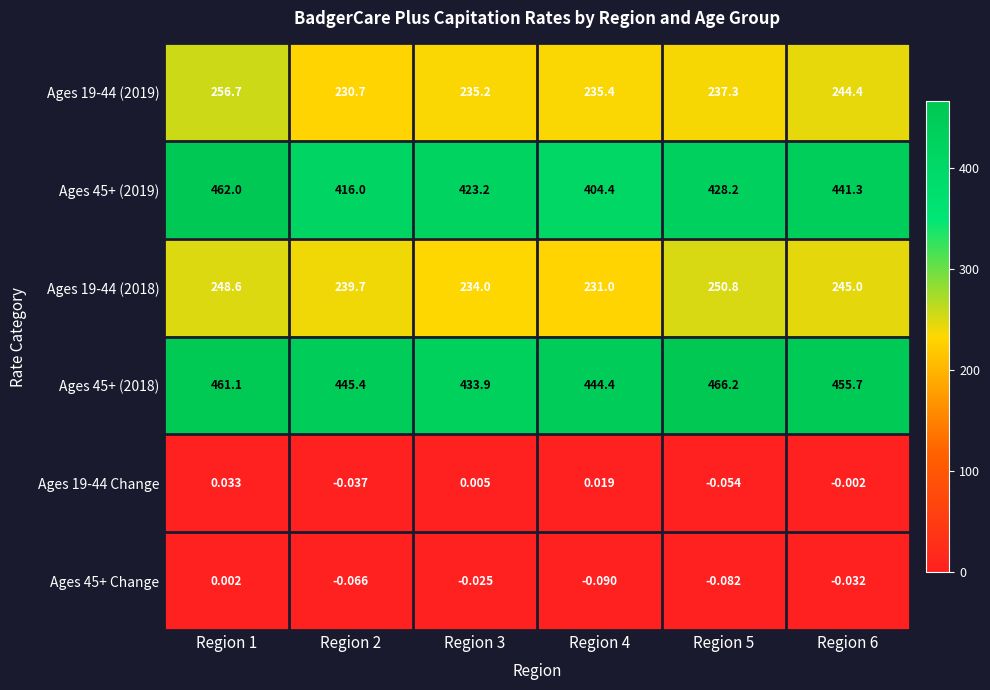

List the series in order of their peak value, highest first.

Ages 45+ (2018), Ages 45+ (2019), Ages 19-44 (2019), Ages 19-44 (2018), Ages 19-44 Change, Ages 45+ Change